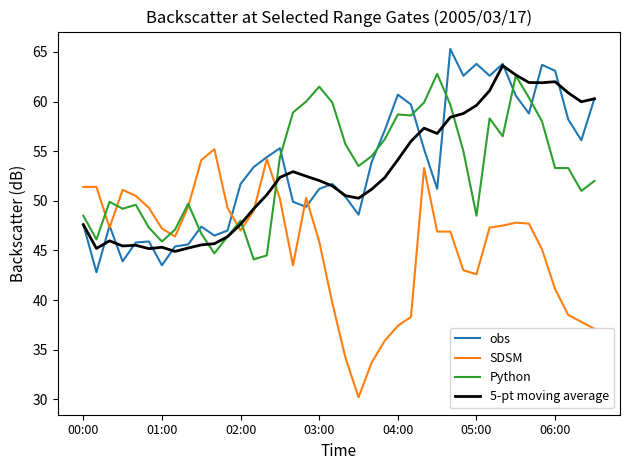

How many lines are shown in the chart?

4